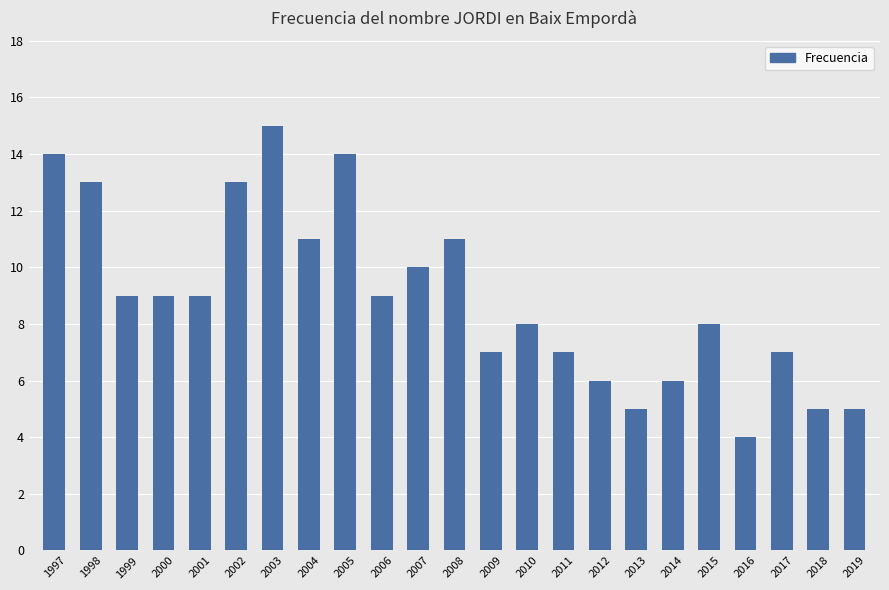

What is the ratio of the value at 2003 to the value at 2008?

1.4